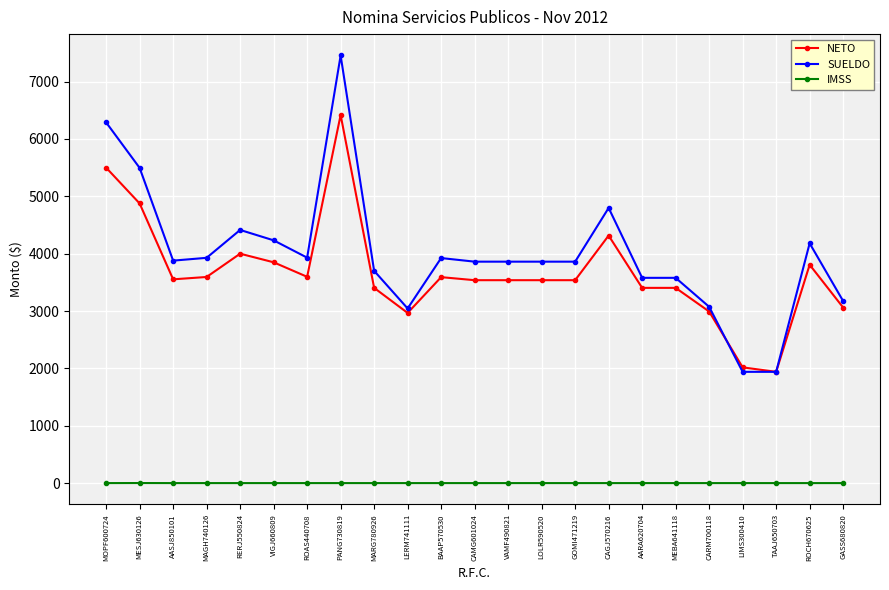

True or false: SUELDO and IMSS cross at least once.

False